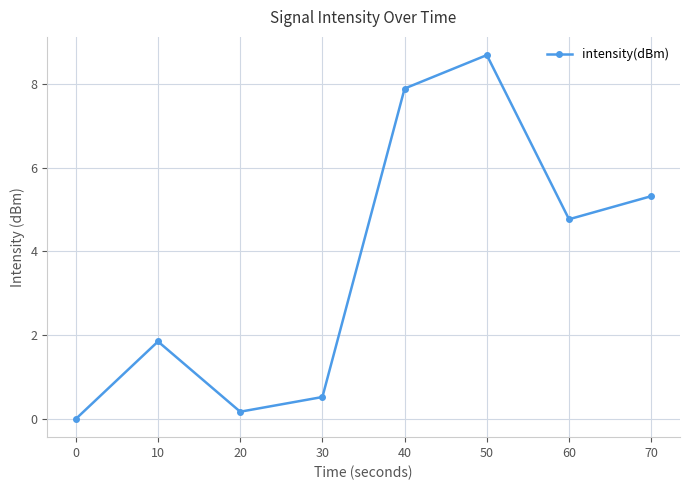

Approximately how many times larger is the value at 40 compared to 60?

1.7